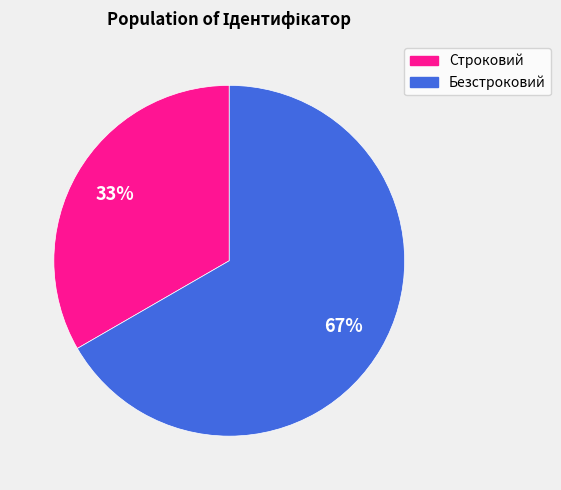

How many segments does this pie chart have?

2